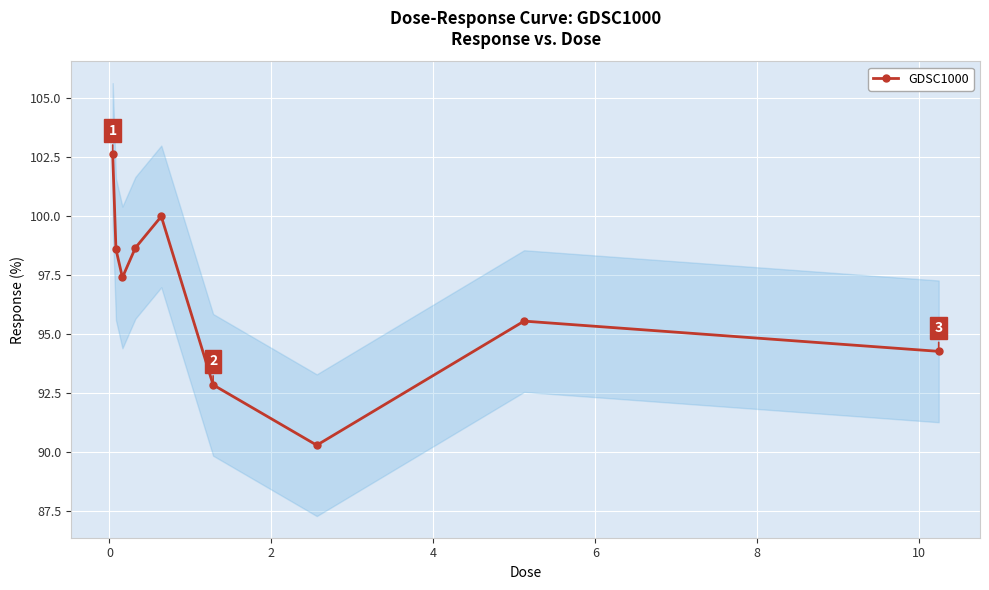

What is the highest value of the GDSC1000 series?

102.6